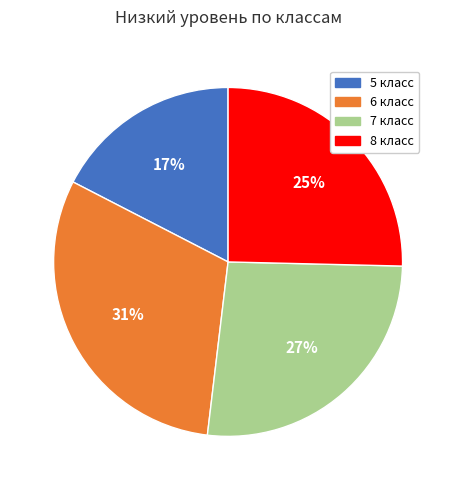

Do 5 класс and 8 класс together represent more than half of the pie?

No